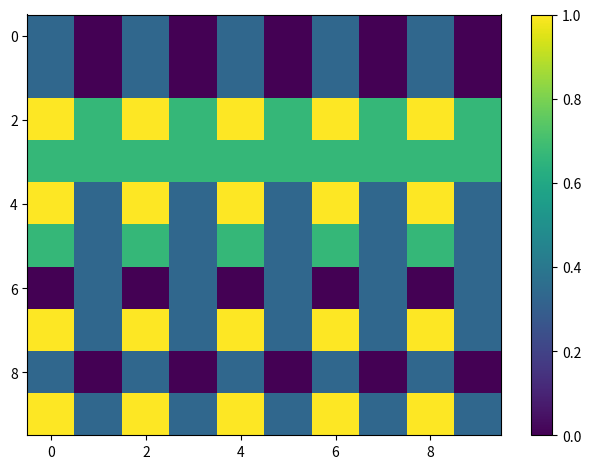

At how many categories does at least one series exceed 0?

10